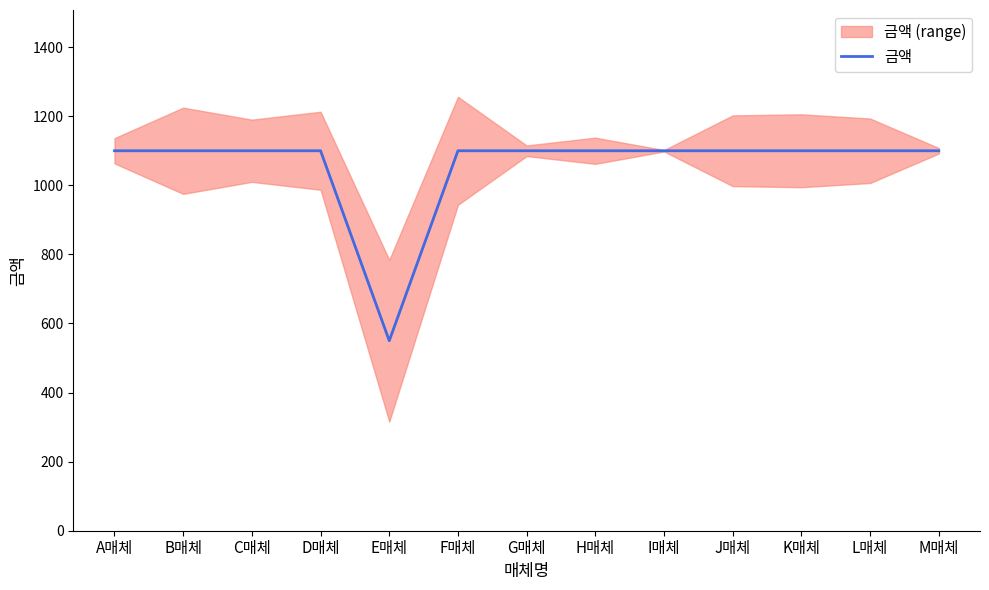

Count the number of data series in this chart.

1